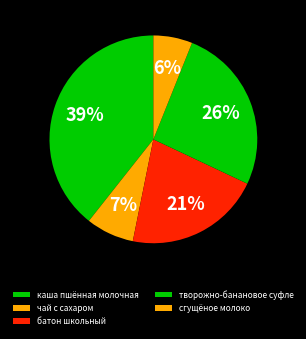

Count the number of slices in the pie.

5